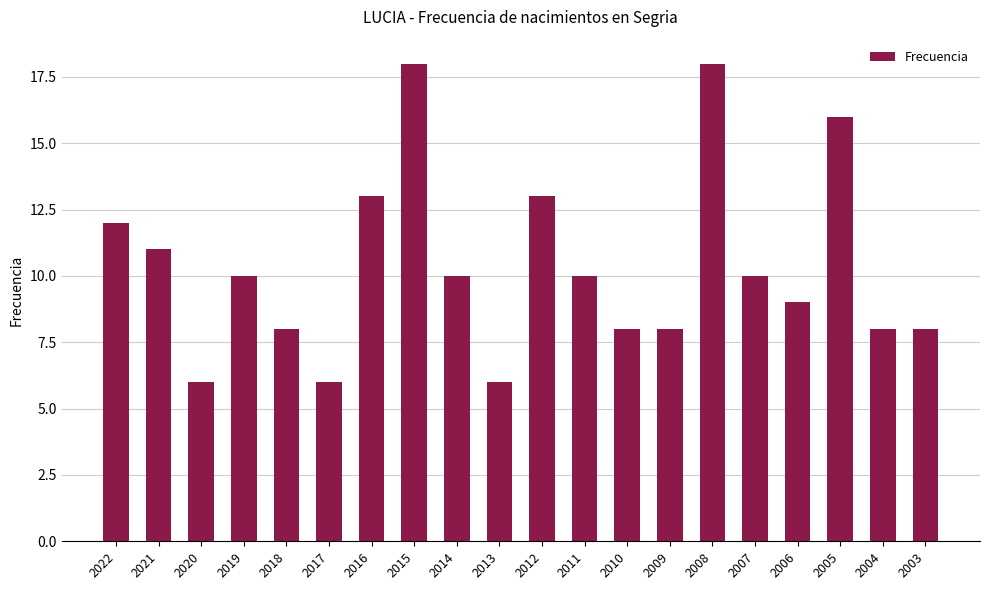

The chart shows a value of 7 at 2008. True or false?

False